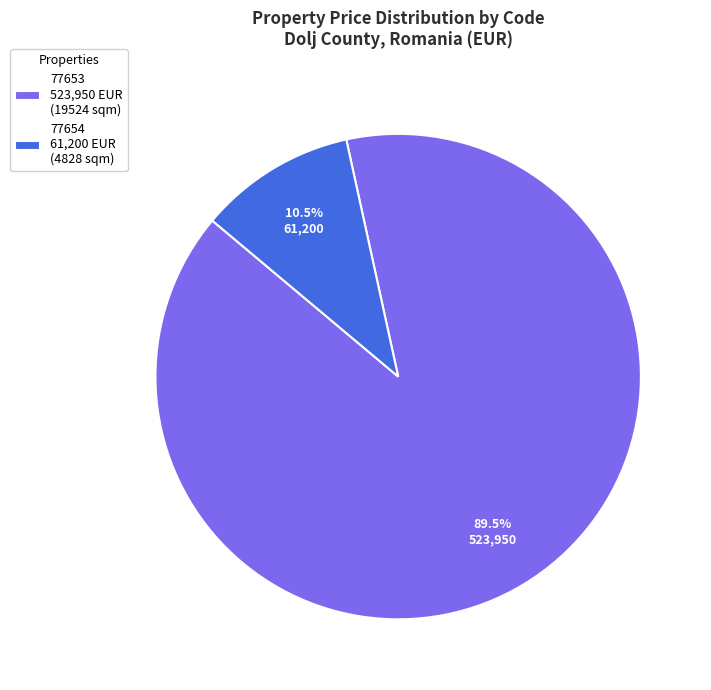

What portion of the pie excludes 77654?

89.5%